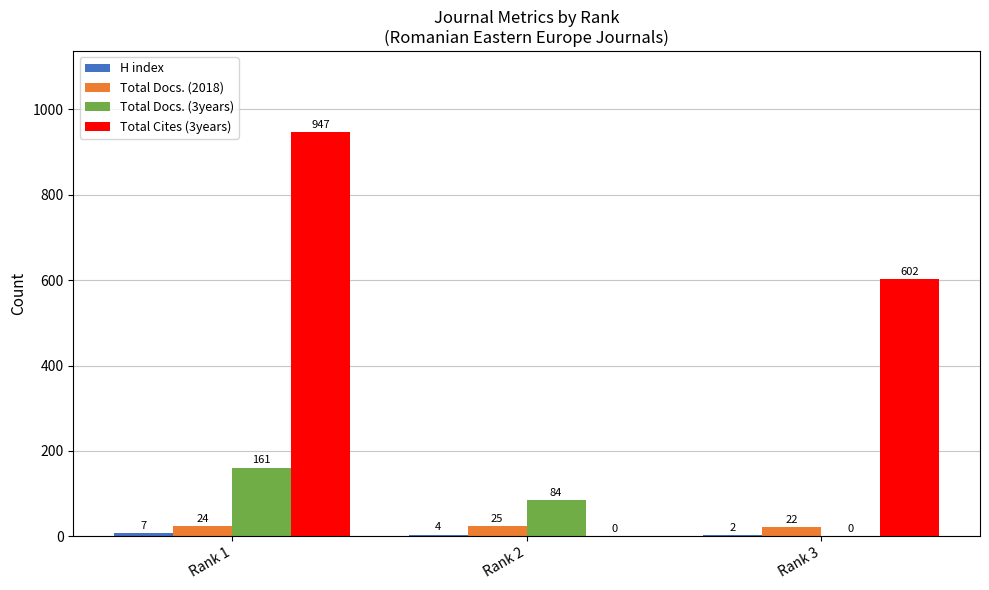

The Total Docs. (3years) series shows 84 at Rank 2. True or false?

True